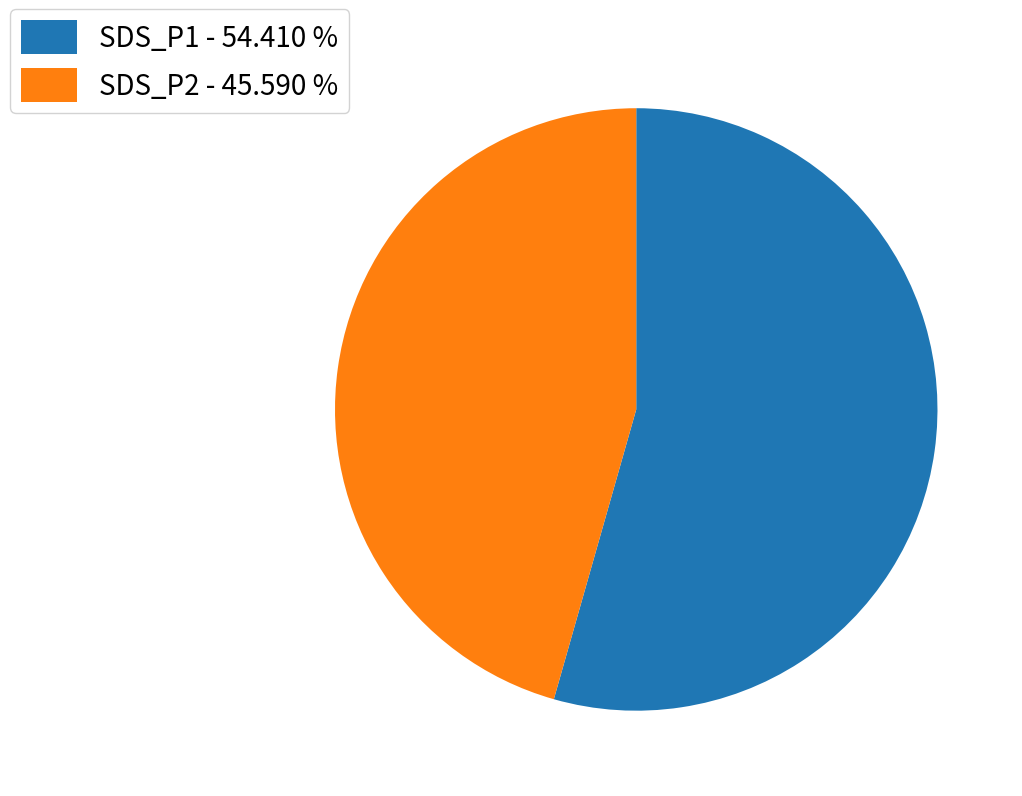

Is there any slice that represents more than half of the pie?

Yes